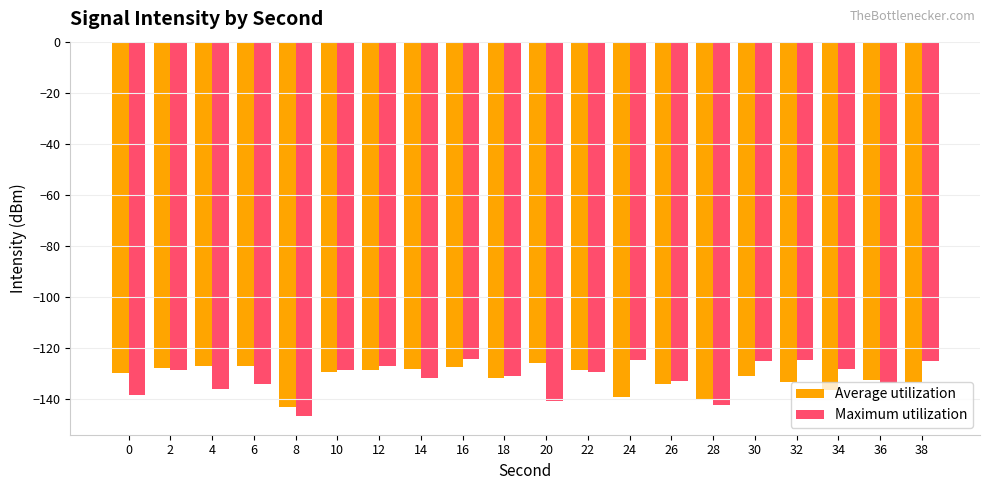

Which label corresponds to the smallest value in the chart?

8